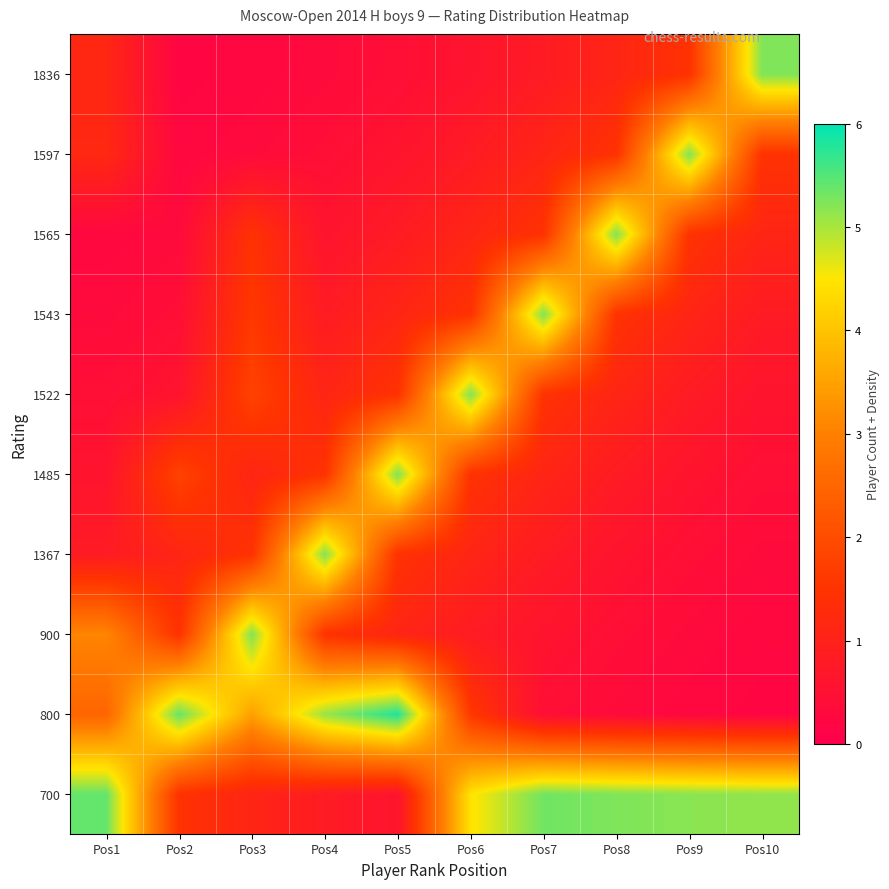

Reading right to left, what are all the values shown in this chart?

700: Pos10=5.1	Pos9=5.2	Pos8=5.2	Pos7=5.3	Pos6=4.4	Pos5=0.6	Pos4=0.8	Pos3=1.1	Pos2=1.5	Pos1=5.4
800: Pos10=0.2	Pos9=0.2	Pos8=0.3	Pos7=0.4	Pos6=1.6	Pos5=5.8	Pos4=5.1	Pos3=3.5	Pos2=5.4	Pos1=2.5
900: Pos10=0.2	Pos9=0.3	Pos8=0.4	Pos7=0.6	Pos6=0.8	Pos5=1.1	Pos4=1.5	Pos3=5.2	Pos2=1.5	Pos1=3.1
1367: Pos10=0.3	Pos9=0.4	Pos8=0.6	Pos7=0.8	Pos6=1.1	Pos5=1.5	Pos4=5.2	Pos3=1.5	Pos2=1.1	Pos1=0.8
1485: Pos10=0.4	Pos9=0.6	Pos8=0.8	Pos7=1.1	Pos6=1.5	Pos5=5.2	Pos4=1.5	Pos3=1.1	Pos2=1.8	Pos1=0.6
1522: Pos10=0.6	Pos9=0.8	Pos8=1.1	Pos7=1.5	Pos6=5.2	Pos5=1.5	Pos4=1.1	Pos3=1.8	Pos2=0.6	Pos1=0.4
1543: Pos10=0.8	Pos9=1.1	Pos8=1.5	Pos7=5.2	Pos6=1.5	Pos5=1.1	Pos4=0.8	Pos3=1.6	Pos2=0.4	Pos1=0.3
1565: Pos10=1.1	Pos9=1.5	Pos8=5.2	Pos7=1.5	Pos6=1.1	Pos5=0.8	Pos4=0.6	Pos3=1.4	Pos2=0.3	Pos1=0.2
1597: Pos10=1.5	Pos9=5.2	Pos8=1.5	Pos7=1.1	Pos6=0.8	Pos5=0.6	Pos4=0.4	Pos3=0.3	Pos2=0.2	Pos1=1.2
1836: Pos10=5.2	Pos9=1.5	Pos8=1.1	Pos7=0.8	Pos6=0.6	Pos5=0.4	Pos4=0.3	Pos3=0.2	Pos2=0.2	Pos1=1.1